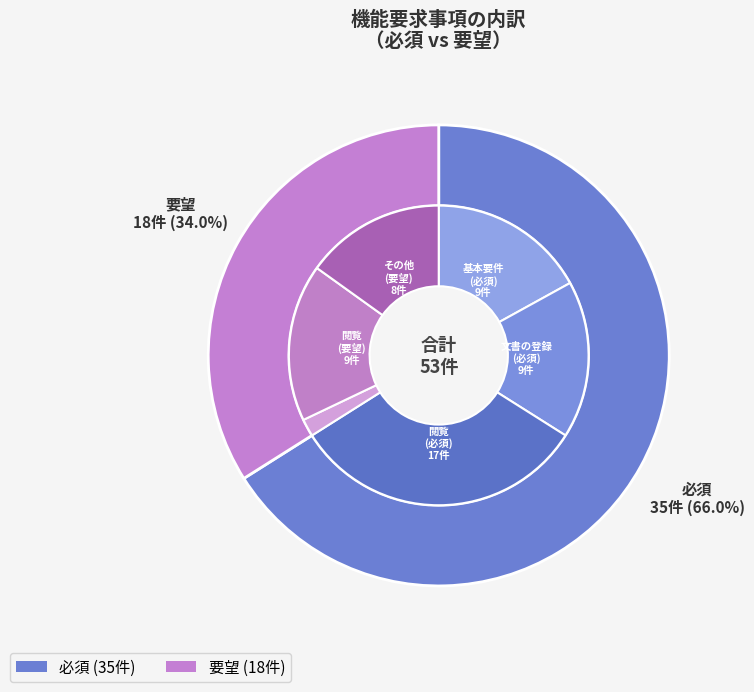

Rank the categories by value from lowest to highest.

要望, 必須